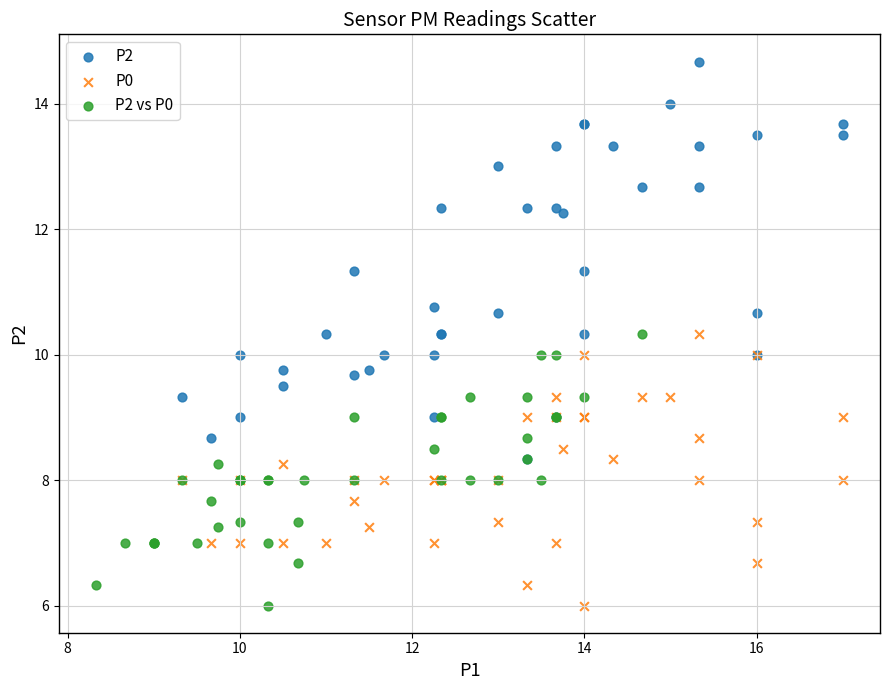

What are all the series names shown in the legend?

P2, P0, P2 vs P0